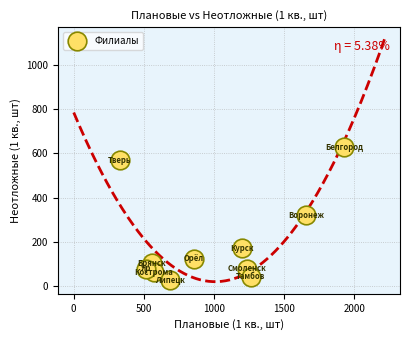

What is the average Y value?

201